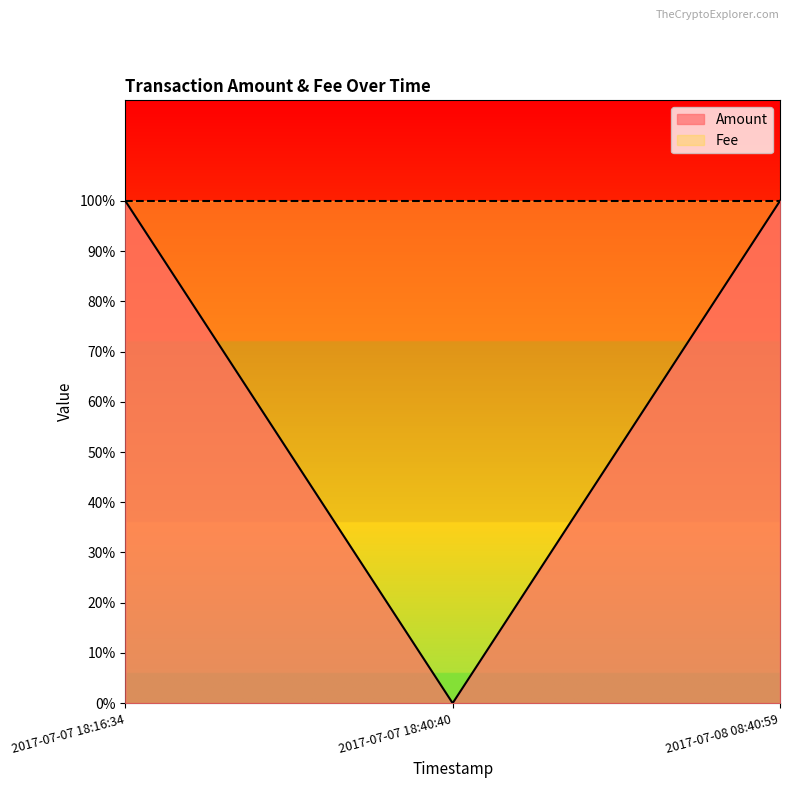

Which has a higher value, 2017-07-07 18:16:34 or 2017-07-08 08:40:59?

2017-07-07 18:16:34